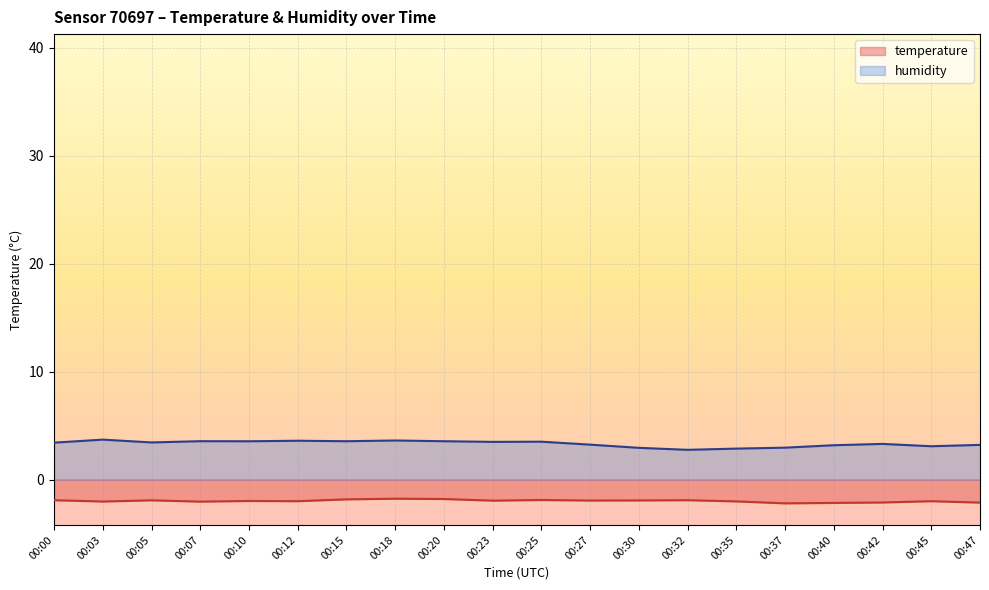

What is the total value across all series at 00:35?

0.8